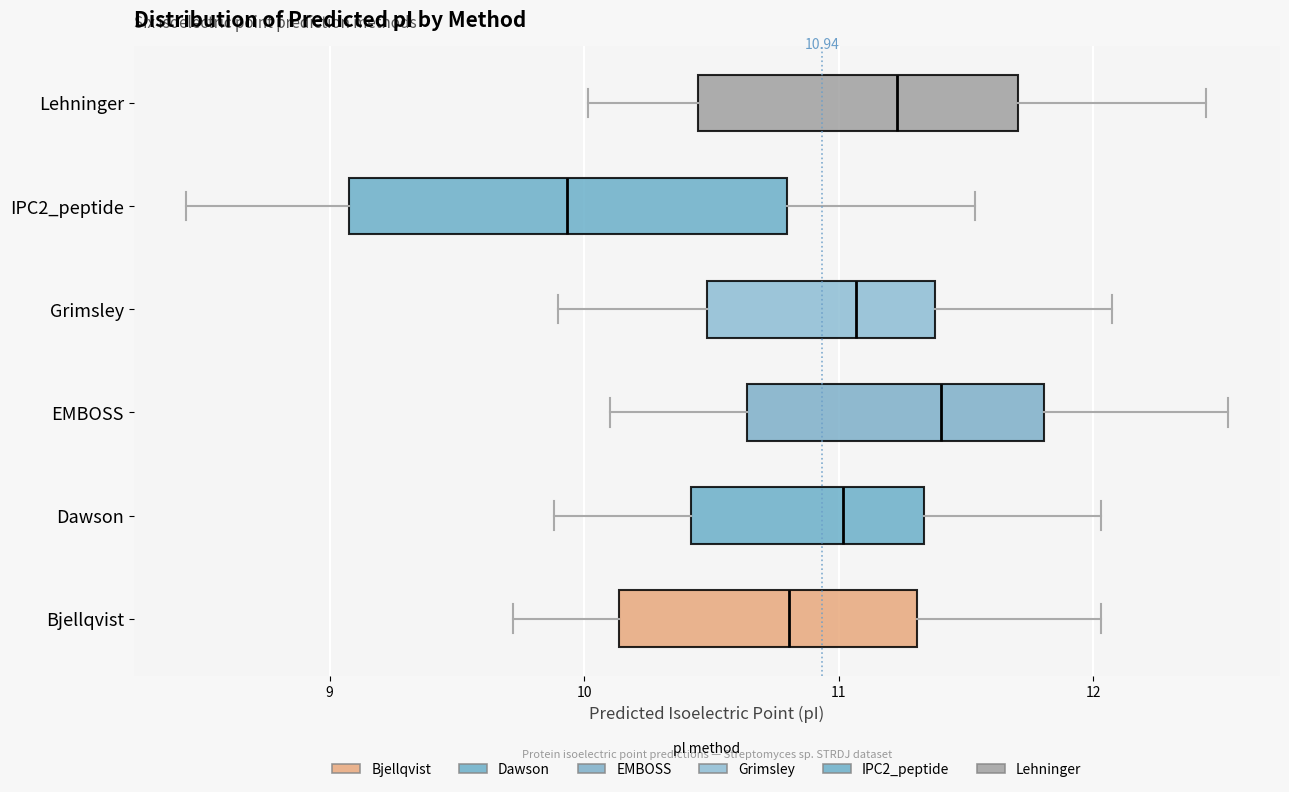

Which box is the widest, from its left edge to its right edge?

IPC2_peptide